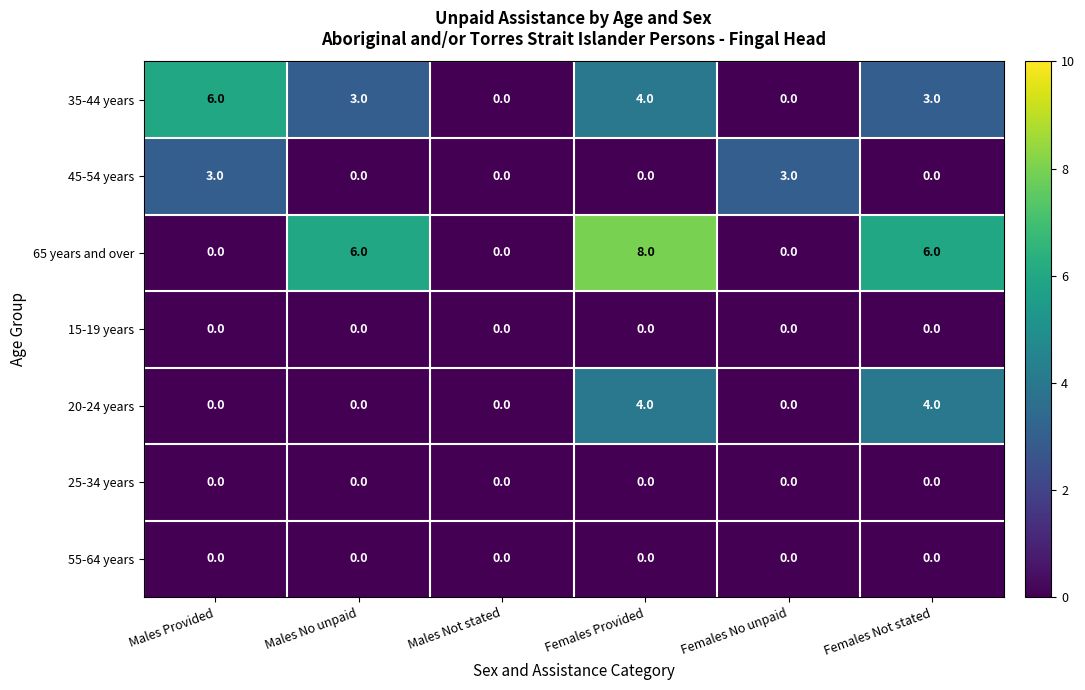

The value of 45-54 years at Females No unpaid is 2. True or false?

False